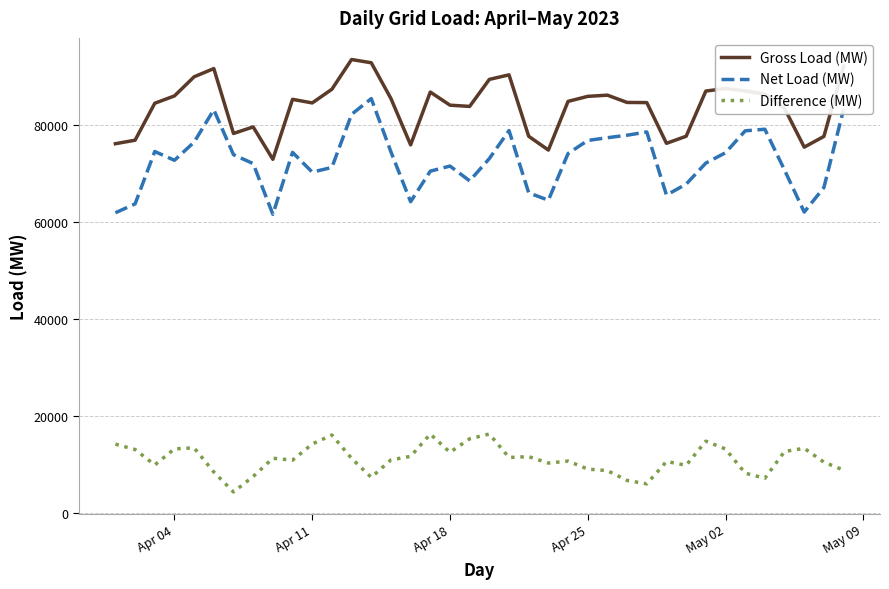

True or false: Net Load (MW) and Gross Load (MW) cross at least once.

False